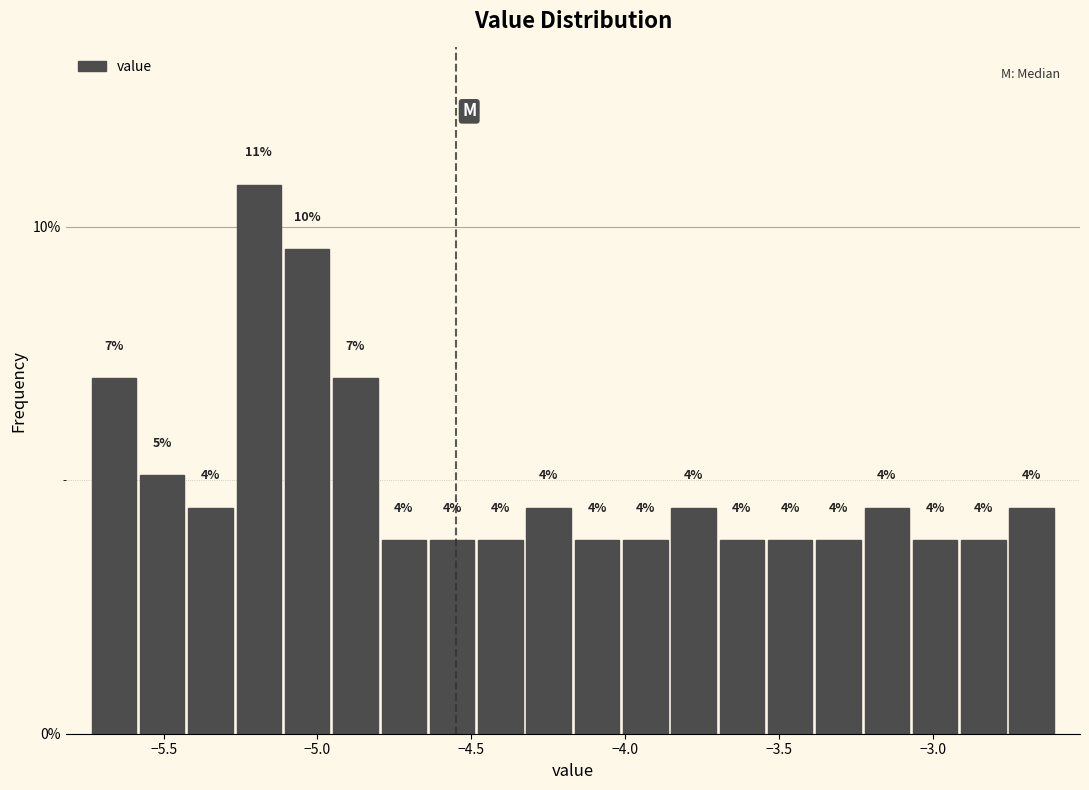

Read against the x-axis, roughly where is the centre of the tallest bar?

-5.20